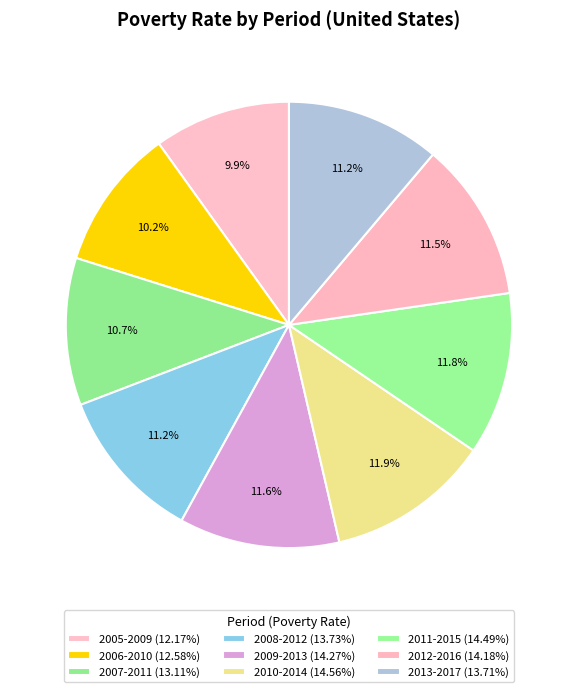

True or false: 2012-2016 accounts for 12% of the total.

True